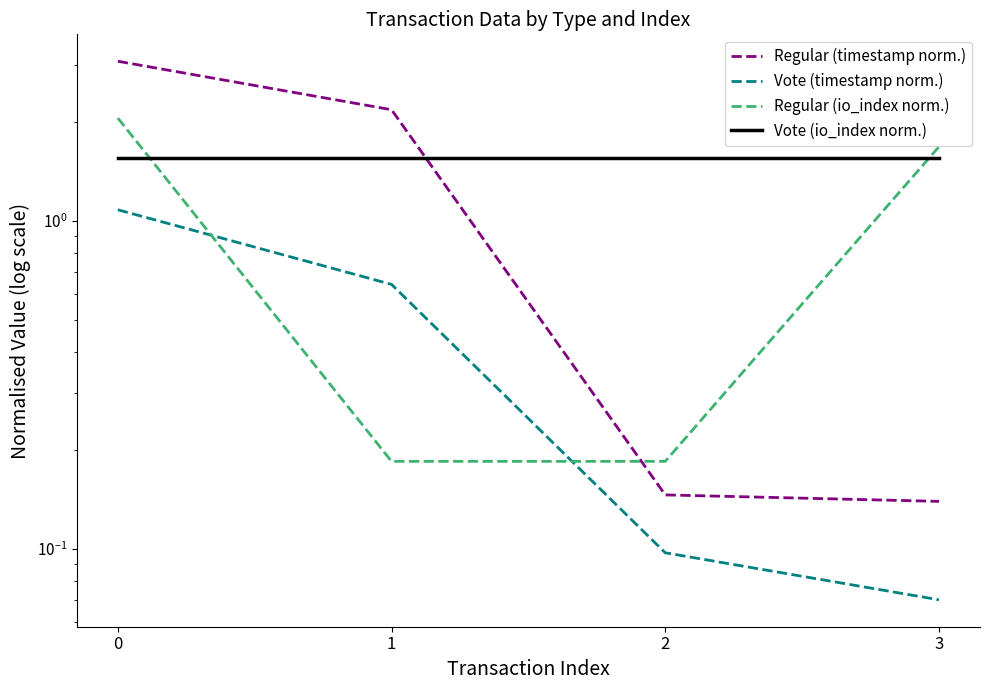

List the series in order of their overall mean, lowest first.

Vote (timestamp norm.), Regular (io_index norm.), Regular (timestamp norm.), Vote (io_index norm.)